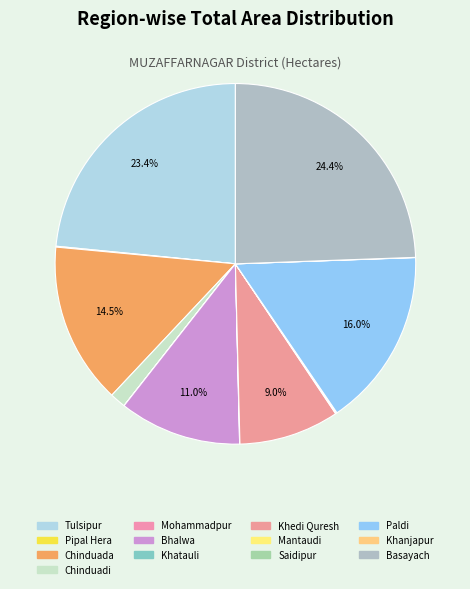

To the nearest percent, what is the combined percentage of Pipal Hera and Bhalwa?

11%